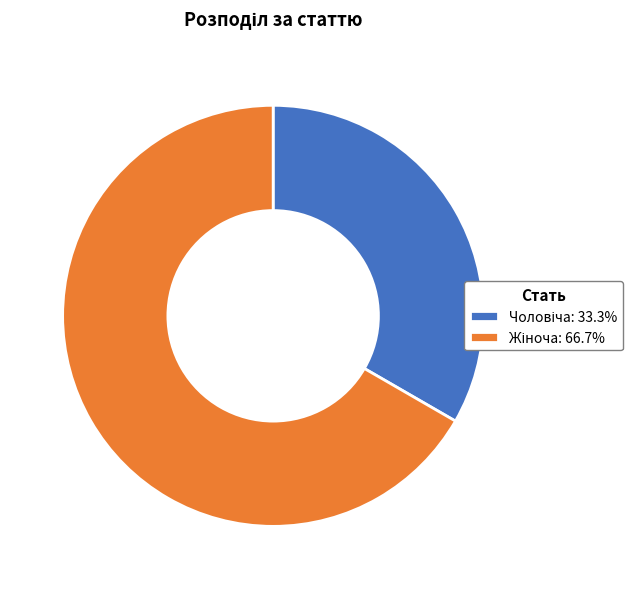

How many slices are in this pie chart?

2